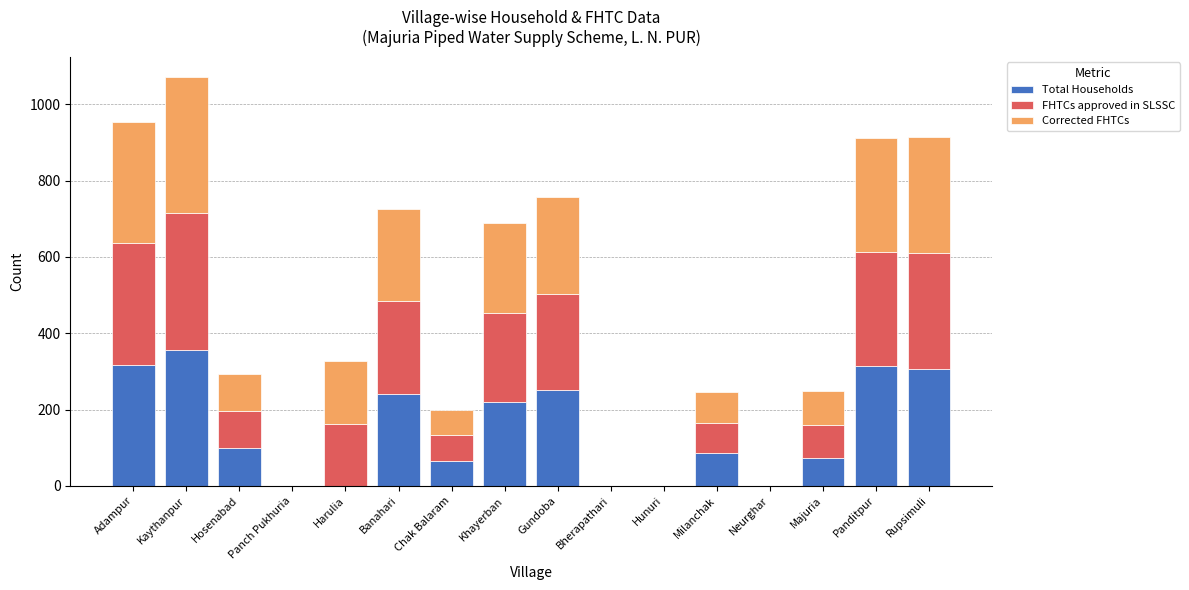

At which category is the sum across all series the highest?

Kaythanpur